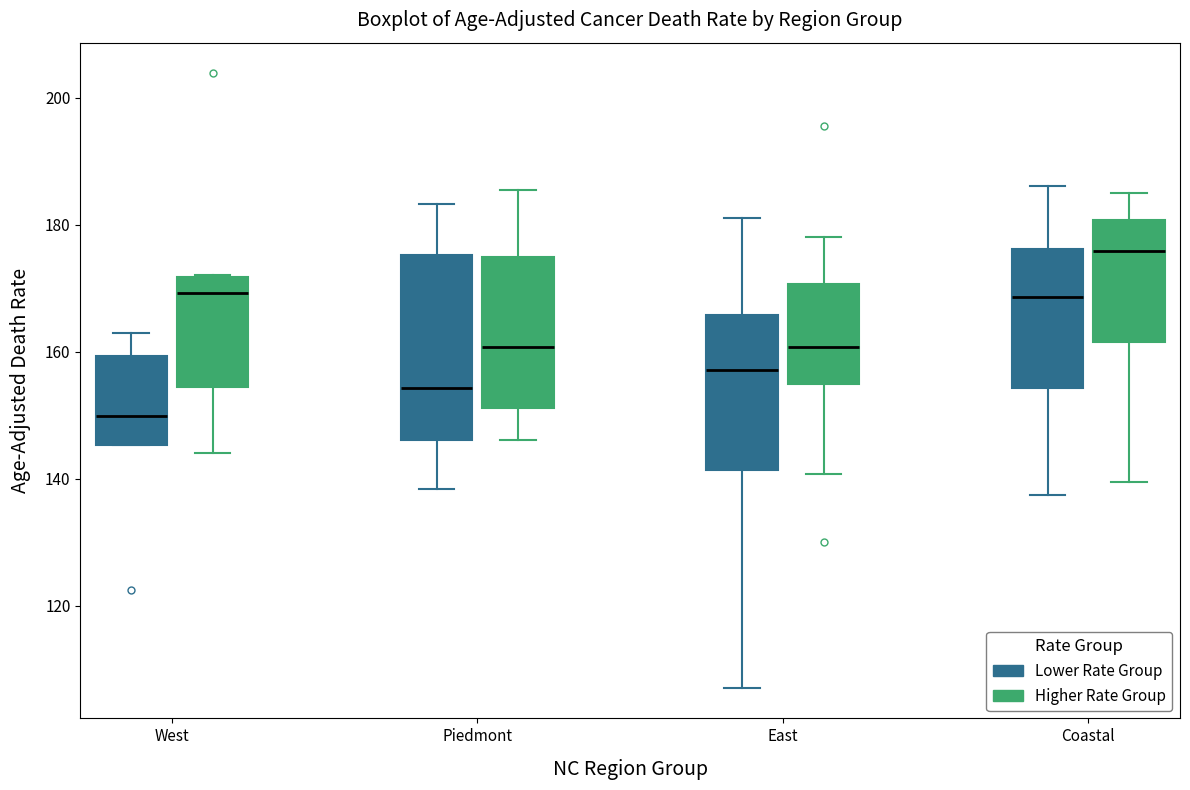

Reading left to right, transcribe this box plot: for each box, give where its median line is, the range the box spans, and where its two whiskers end, as read against the y-axis. The values are not printed on the chart, so give them approximately, as read against the axis.

West (Lower Rate Group): median 150, box 146 to 160, whiskers 146 to 162
West (Higher Rate Group): median 170, box 154 to 172, whiskers 144 to 172
Piedmont (Lower Rate Group): median 154, box 146 to 176, whiskers 138 to 184
Piedmont (Higher Rate Group): median 160, box 152 to 174, whiskers 146 to 186
East (Lower Rate Group): median 158, box 142 to 166, whiskers 108 to 182
East (Higher Rate Group): median 160, box 154 to 170, whiskers 140 to 178
Coastal (Lower Rate Group): median 168, box 154 to 176, whiskers 138 to 186
Coastal (Higher Rate Group): median 176, box 162 to 180, whiskers 140 to 186